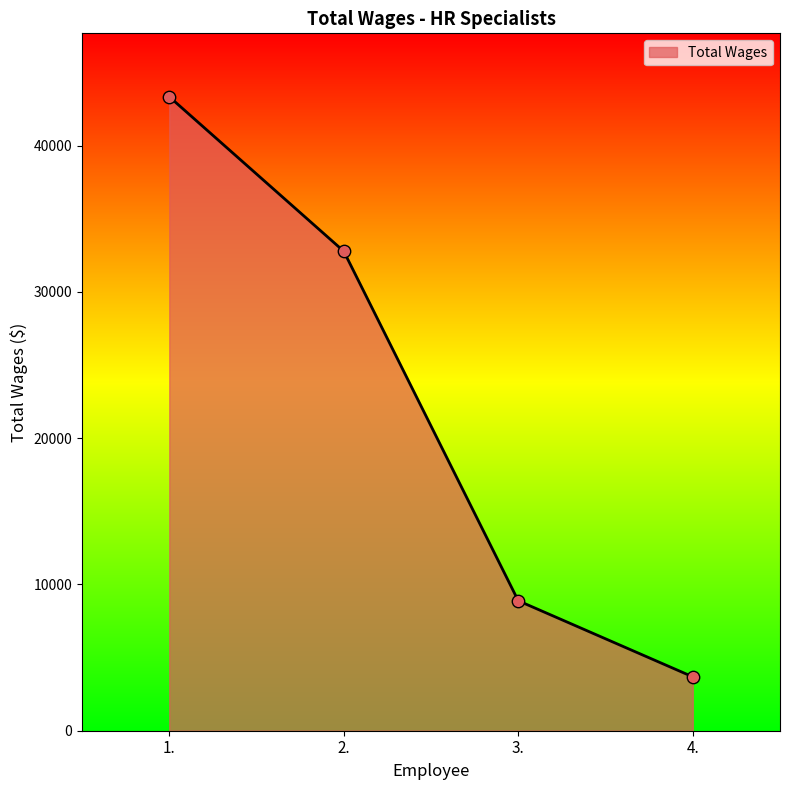

What is the ratio of the value at 2. to the value at 4.?

8.9